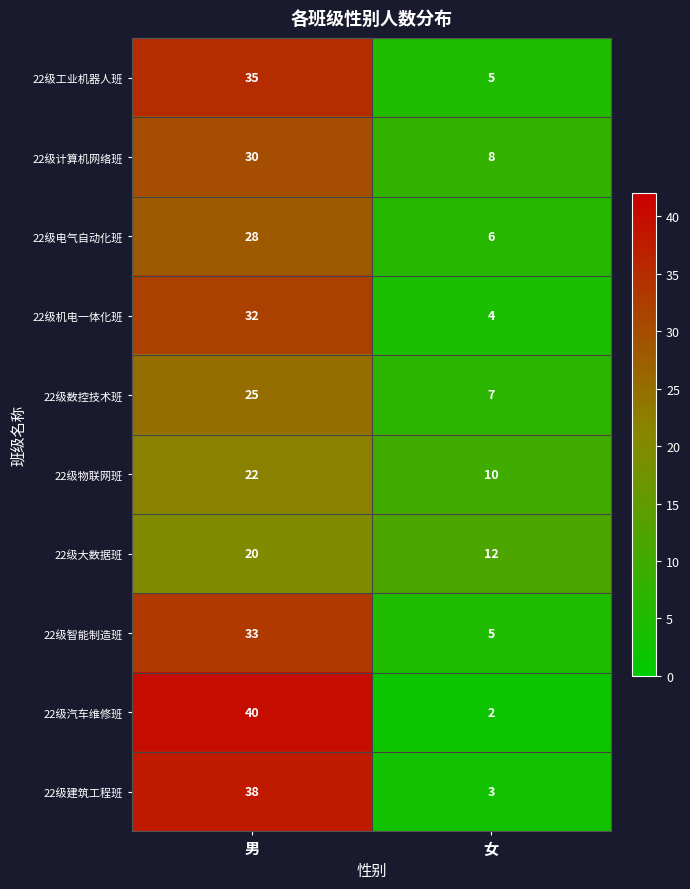

What is the difference between the maximum and minimum values in the 22级电气自动化班 series?

22